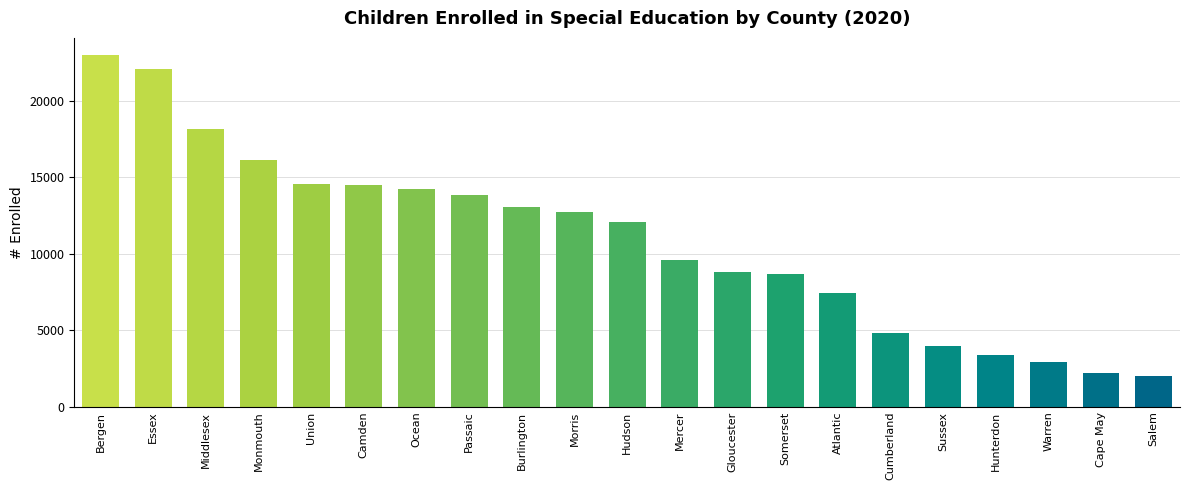

What is the difference between the maximum and minimum values?

20985